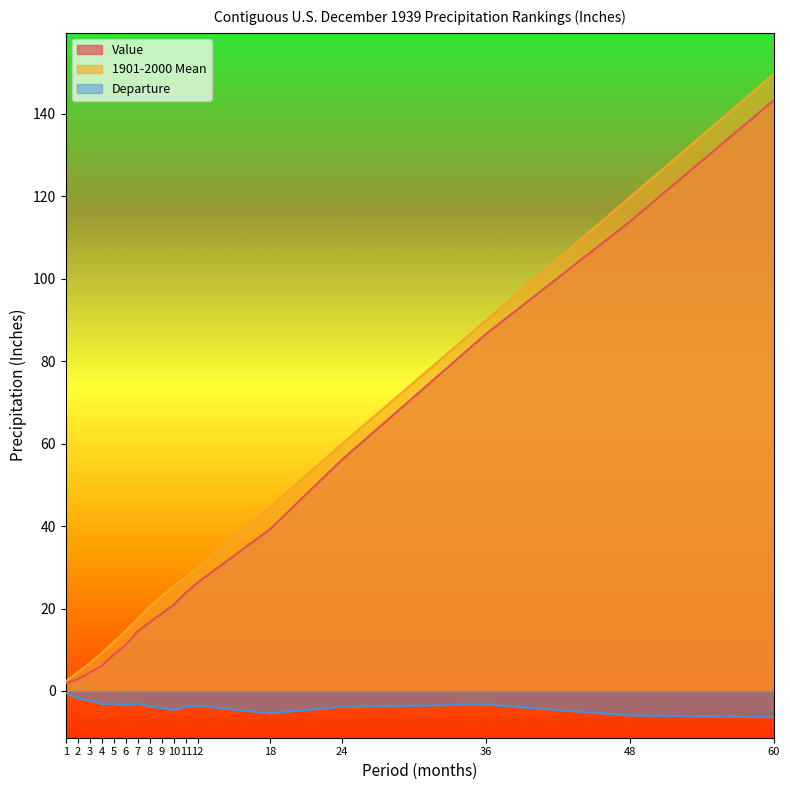

Is the value of Value at 3 greater than the value of 1901-2000 Mean at 10?

No